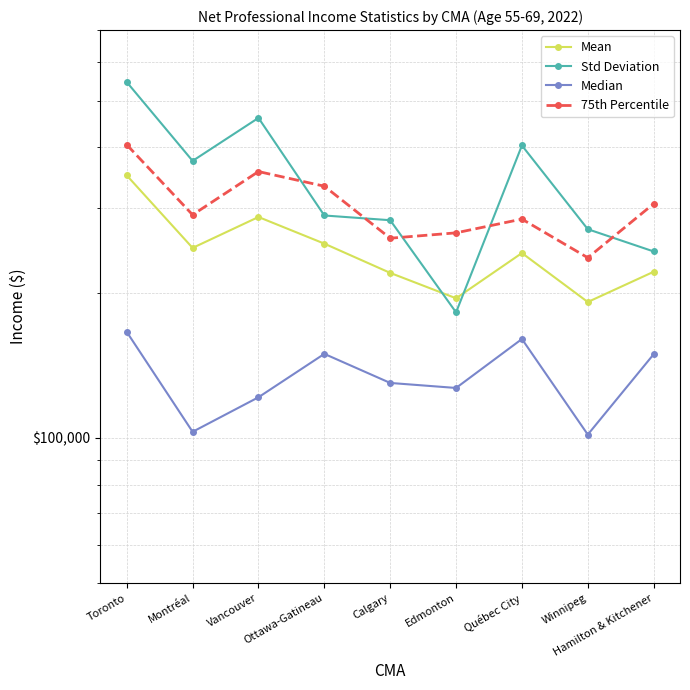

List the series in order of their overall mean, highest first.

Std Deviation, 75th Percentile, Mean, Median